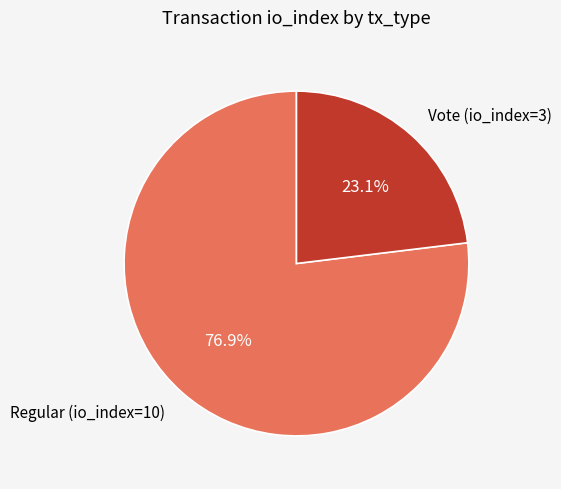

To the nearest percent, what is the combined percentage of Vote (io_index=3) and Regular (io_index=10)?

100%